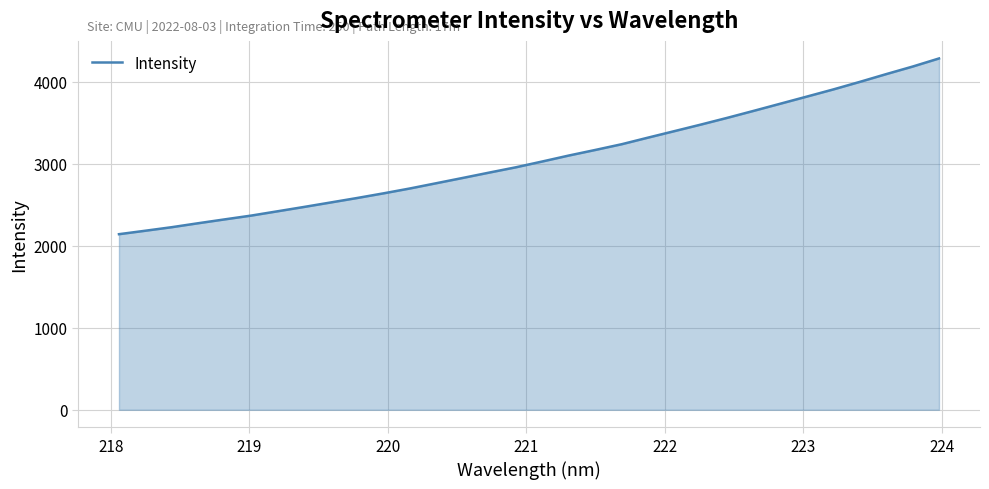

What is the difference between the maximum and minimum values?

2141.8